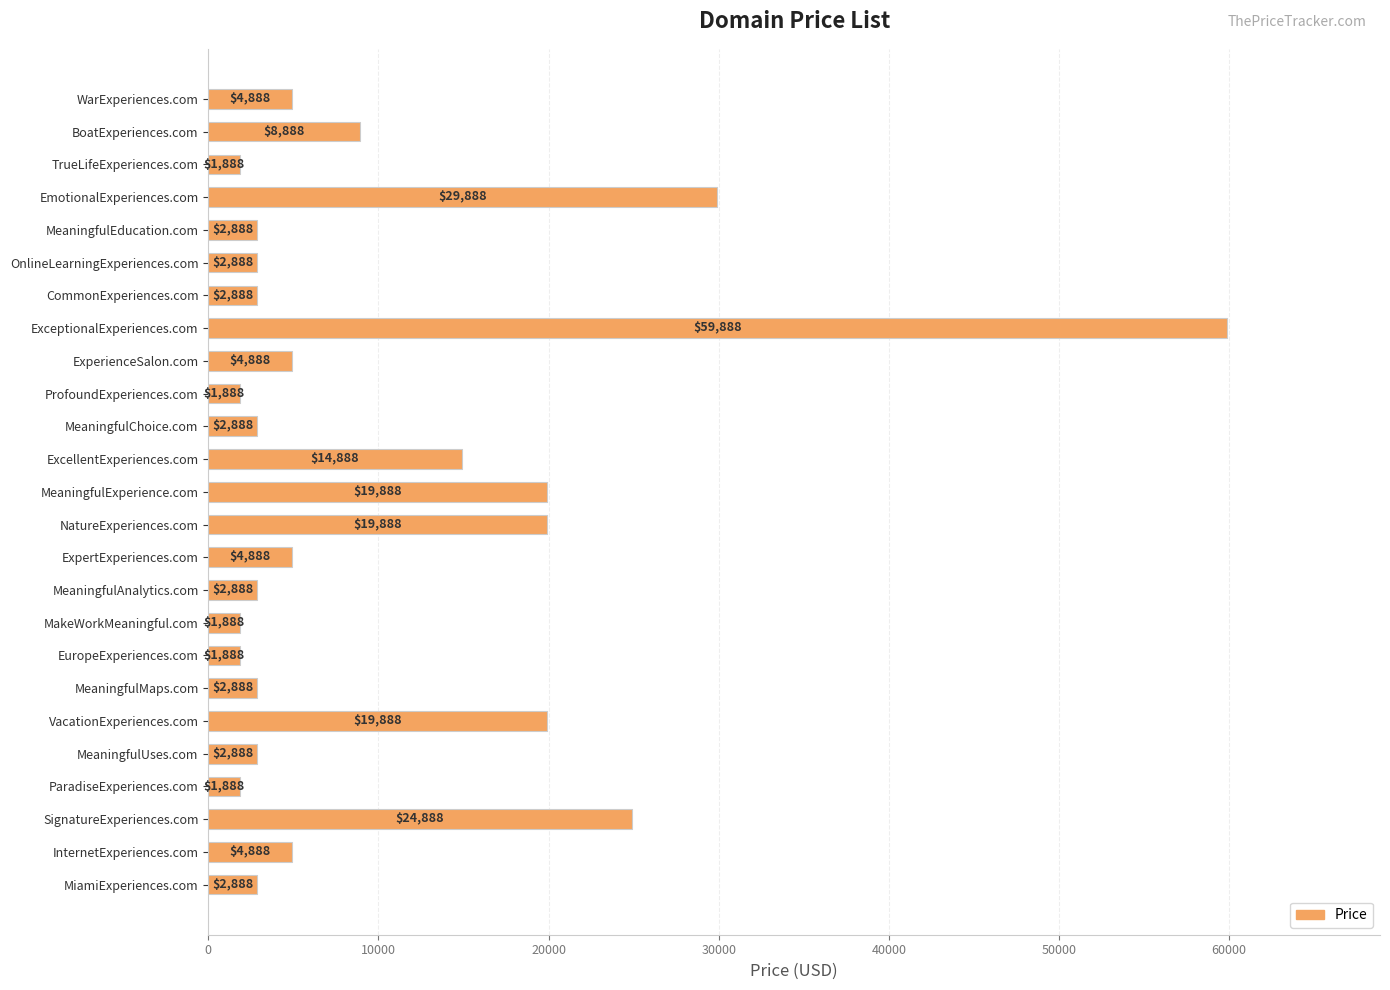

How many data points does each series have?

25